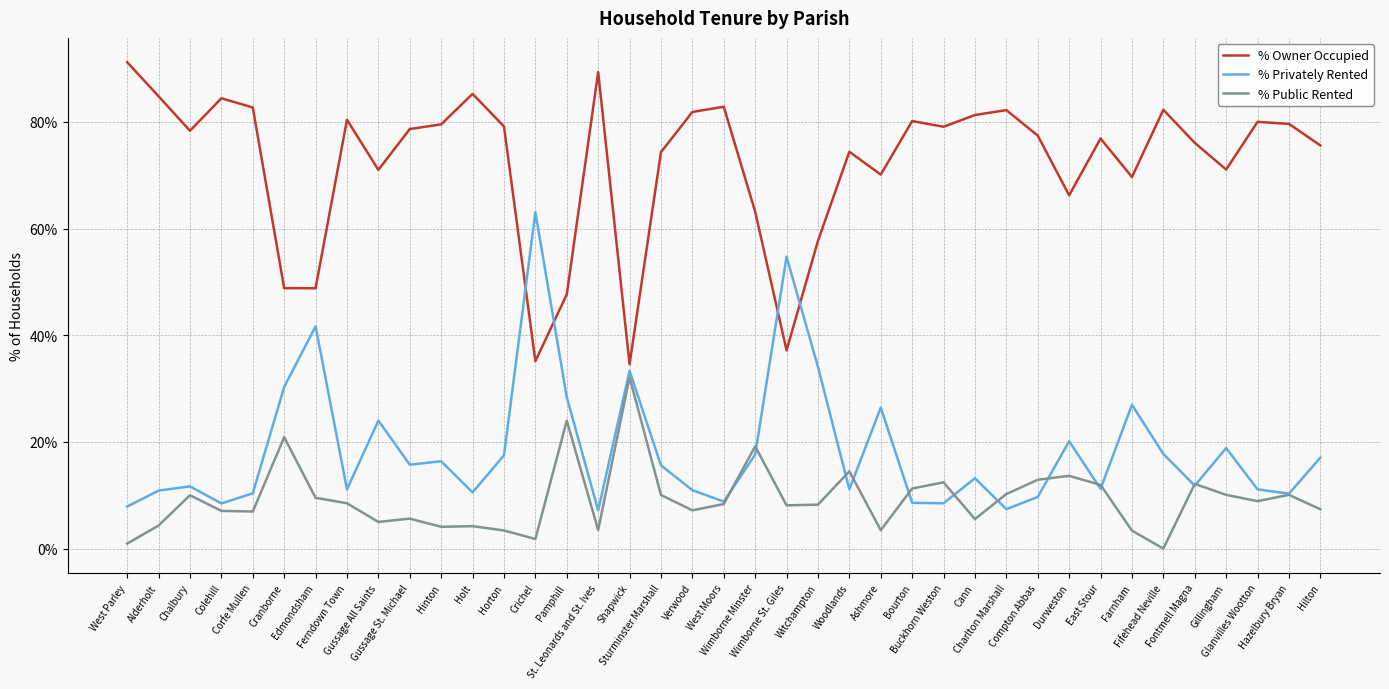

List the series in order of their peak value, lowest first.

% Public Rented, % Privately Rented, % Owner Occupied